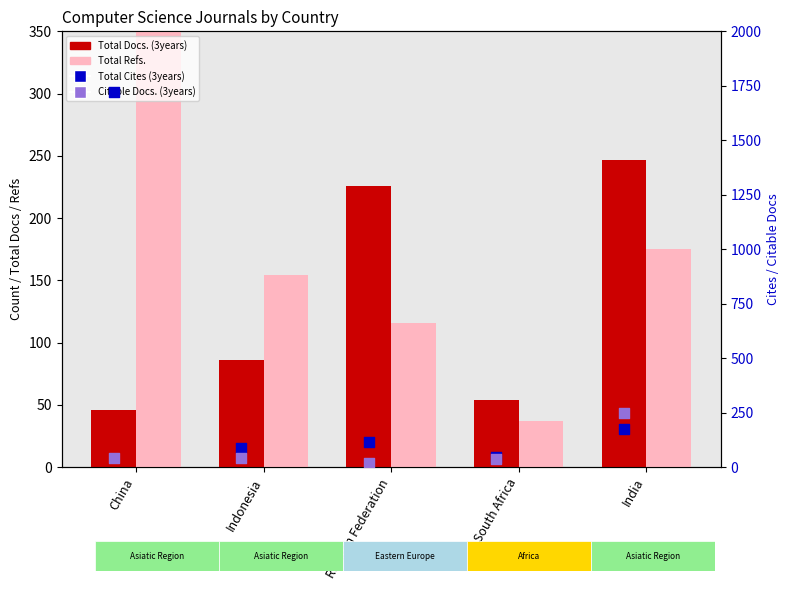

What is the total value across all series at China?

2855